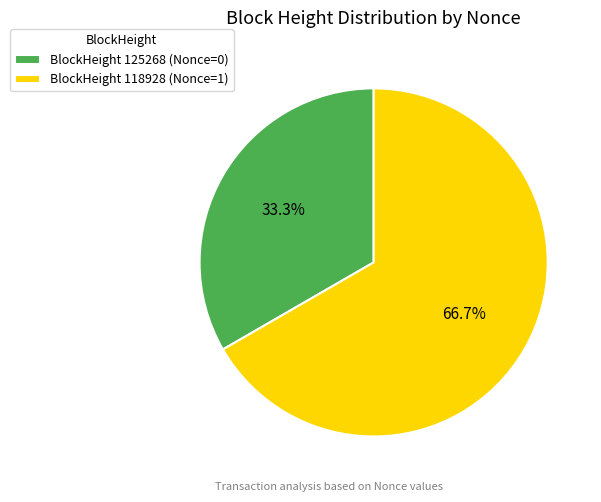

What is the majority slice?

BlockHeight 118928 (Nonce=1)